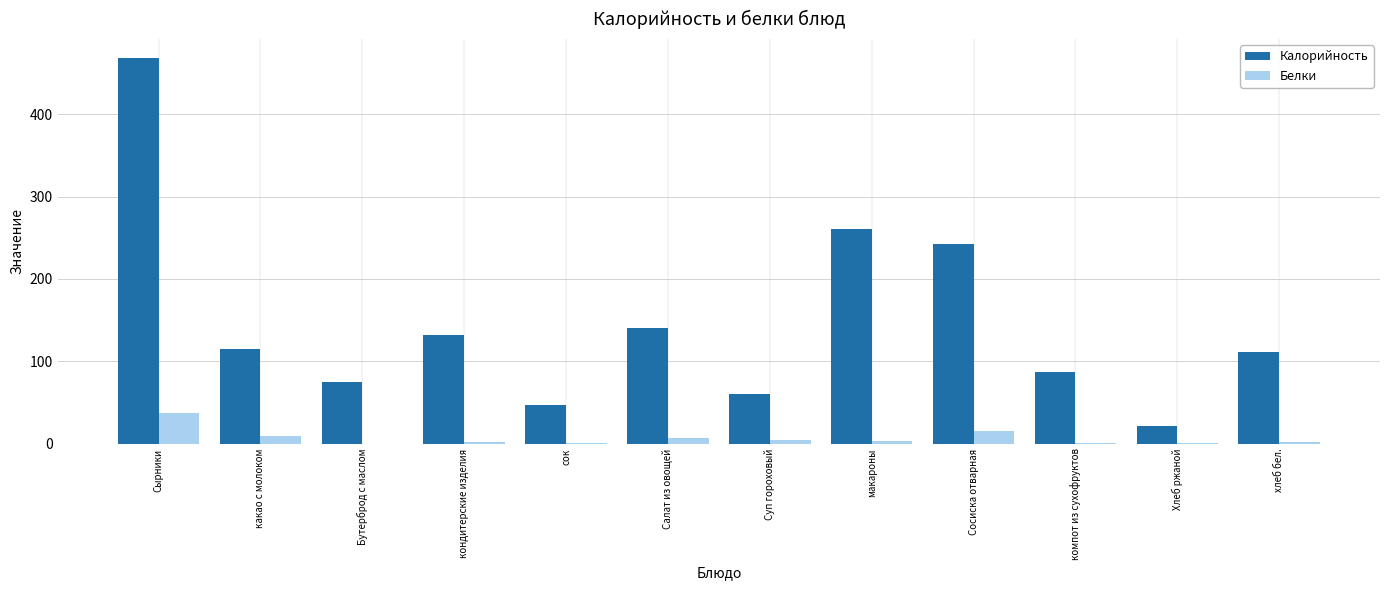

Which category has the highest value across all series?

Сырники